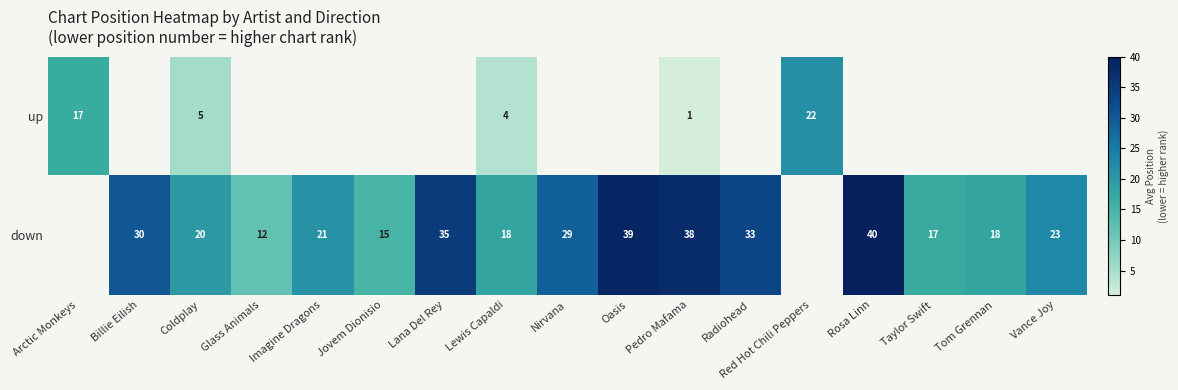

Rank the series at Lewis Capaldi from highest to lowest value.

down, up